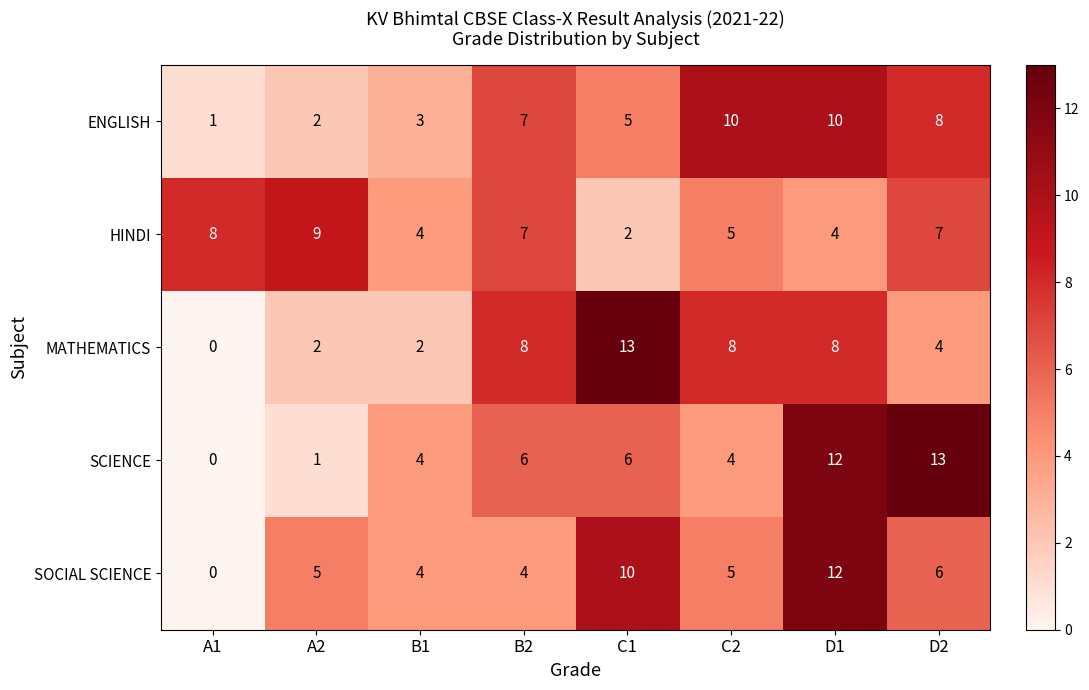

Where is ENGLISH nearest to the value 5?

C1